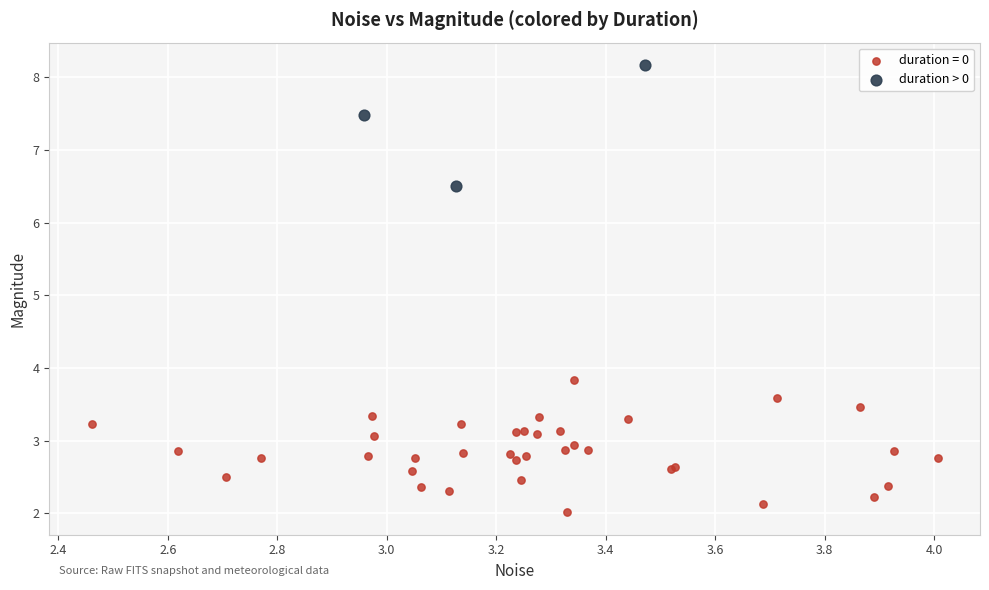

Which series contains the highest Y value?

duration > 0